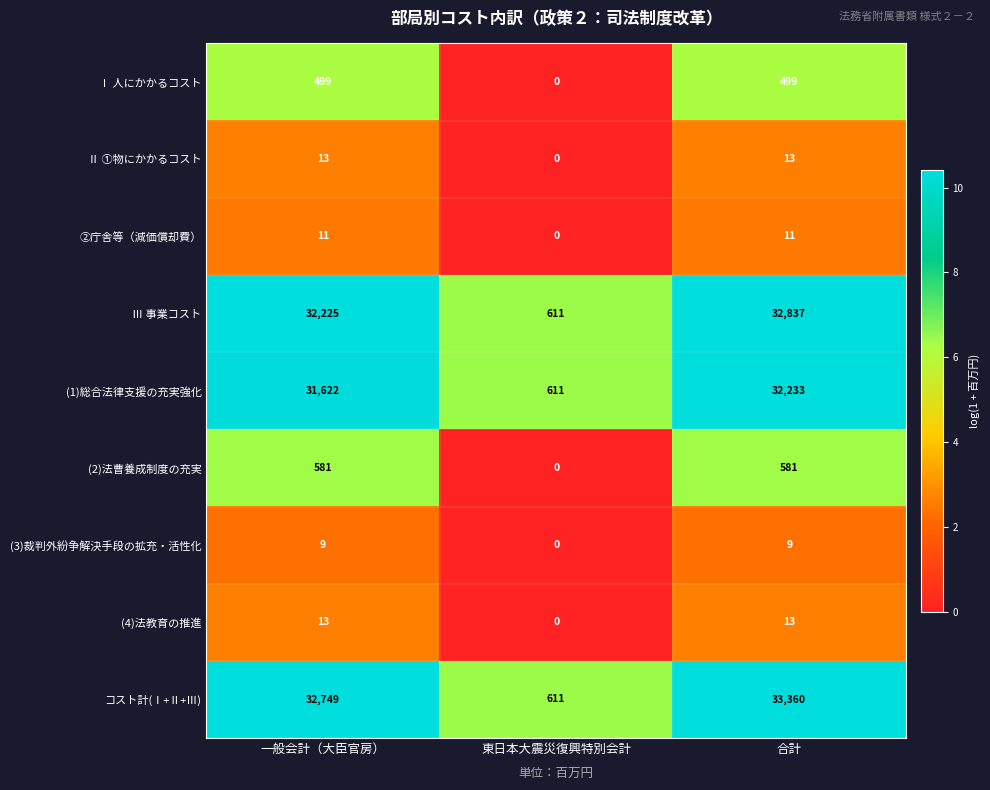

Reading right to left, what are all the values shown in this chart?

Ⅰ 人にかかるコスト: 499	0	499
Ⅱ ①物にかかるコスト: 13	0	13
②庁舎等（減価償却費）: 11	0	11
Ⅲ 事業コスト: 32837	611	32225
(1)総合法律支援の充実強化: 32233	611	31622
(2)法曹養成制度の充実: 581	0	581
(3)裁判外紛争解決手段の拡充・活性化: 9	0	9
(4)法教育の推進: 13	0	13
コスト計(Ⅰ+Ⅱ+Ⅲ): 33360	611	32749